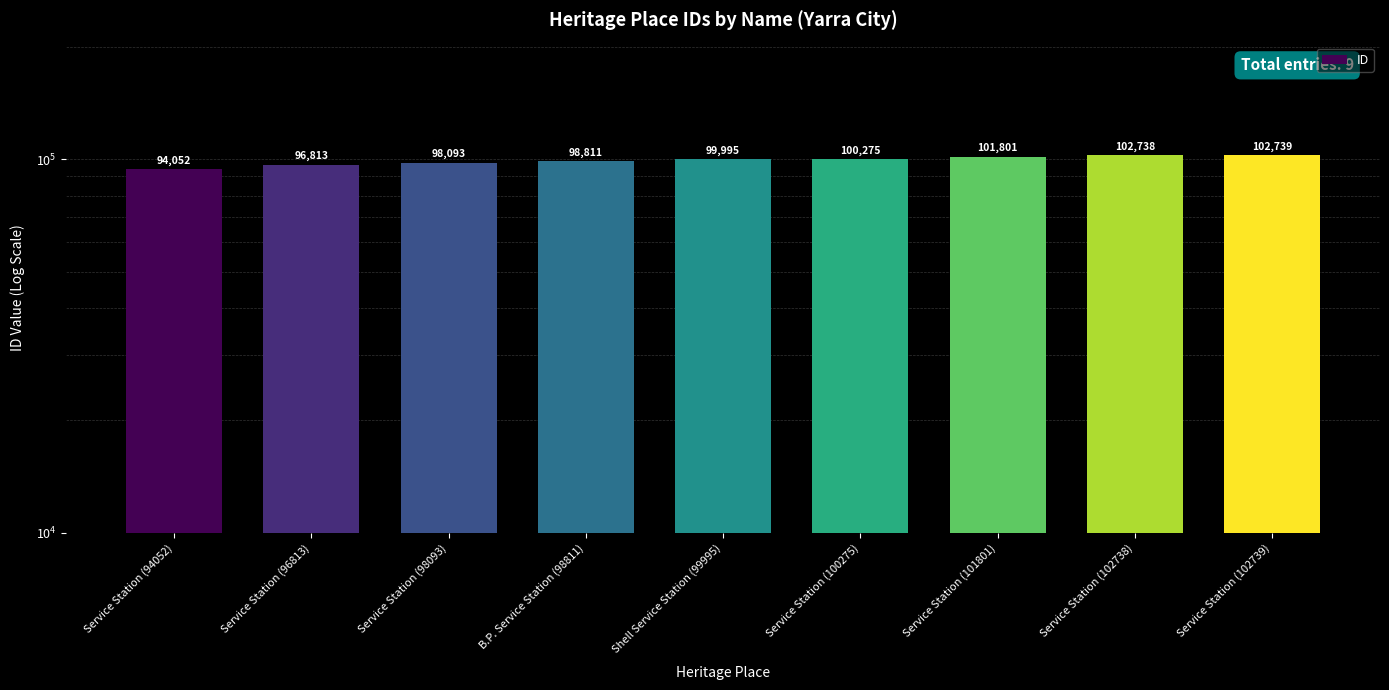

Rank the categories by value from highest to lowest.

Service Station (102739), Service Station (102738), Service Station (101801), Service Station (100275), Shell Service Station (99995), B.P. Service Station (98811), Service Station (98093), Service Station (96813), Service Station (94052)